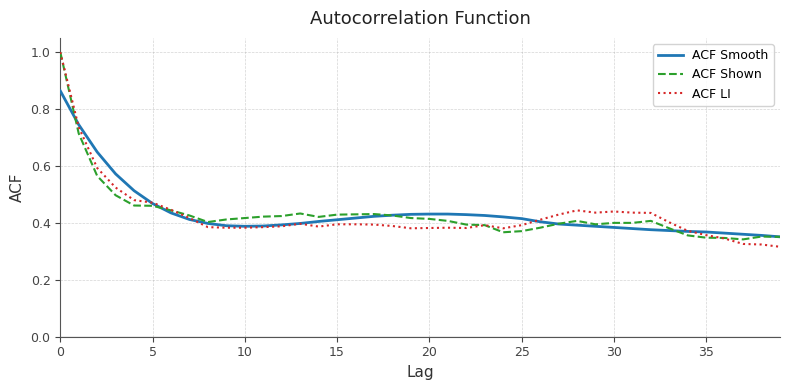

What is the greatest value displayed?

1.0